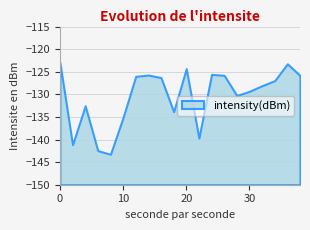

What is the sum of the values at 26 and 18?

-259.6